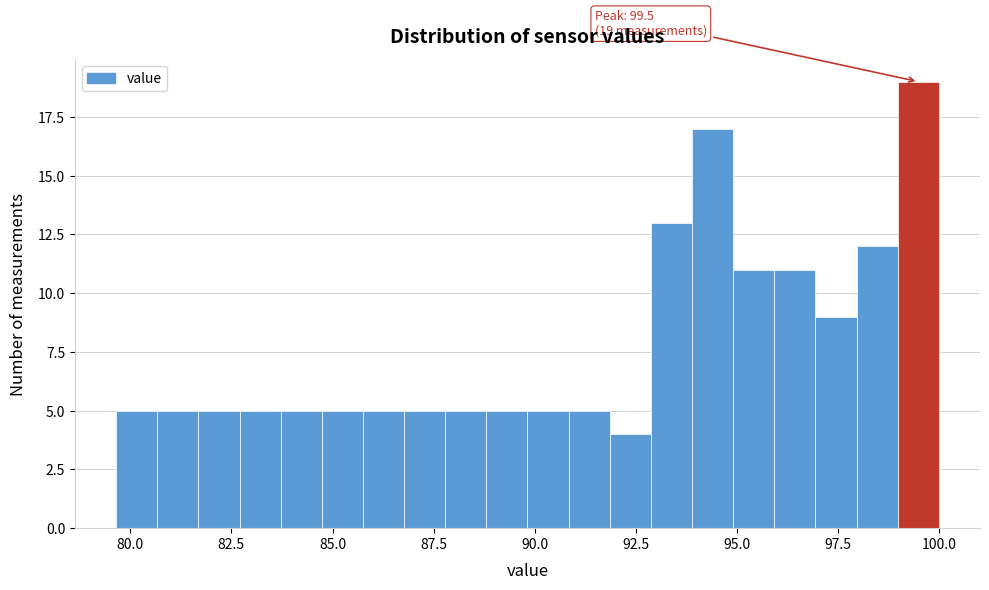

Around what value on the x-axis is the tallest bar? Give the approximate position of its centre, as read against the axis.

99.5